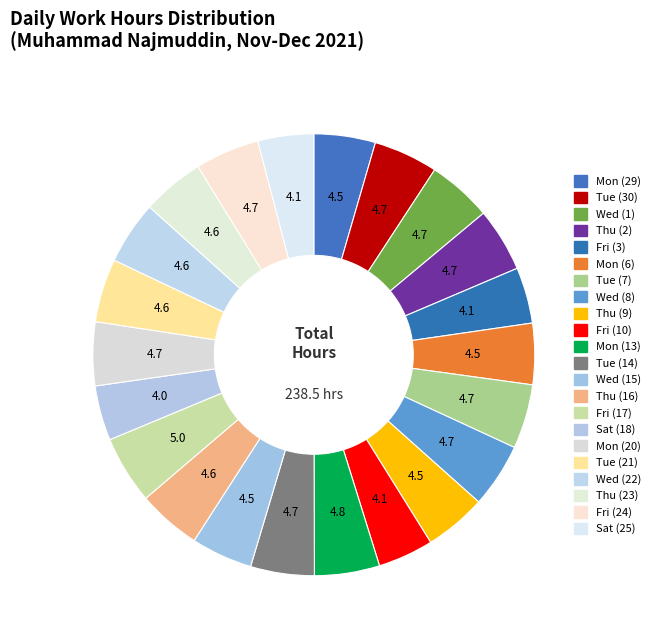

The Mon (29) slice represents 18% of the pie. True or false?

False